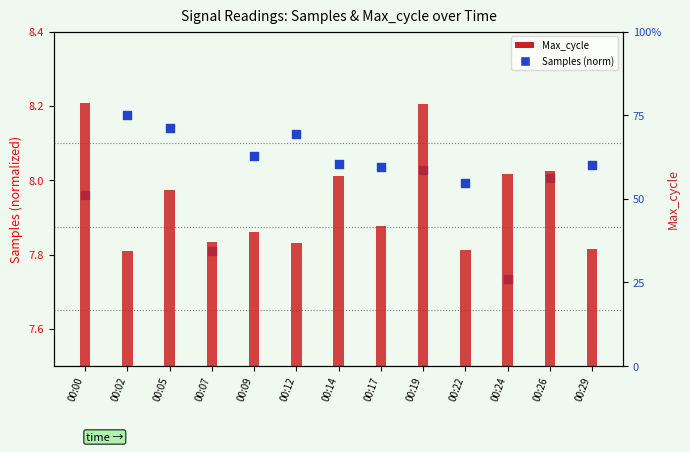

Which series reaches the minimum Y coordinate?

Samples (norm)